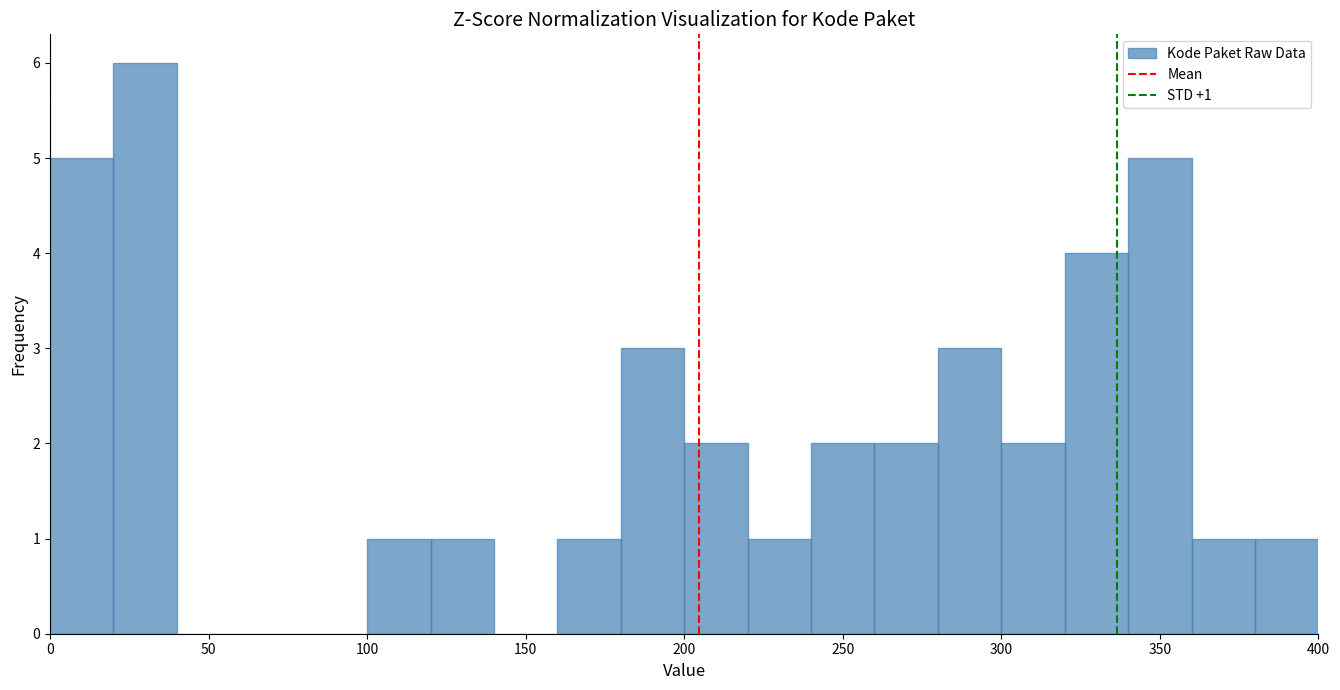

Which range on the x-axis has the tallest bar?

20 to 40